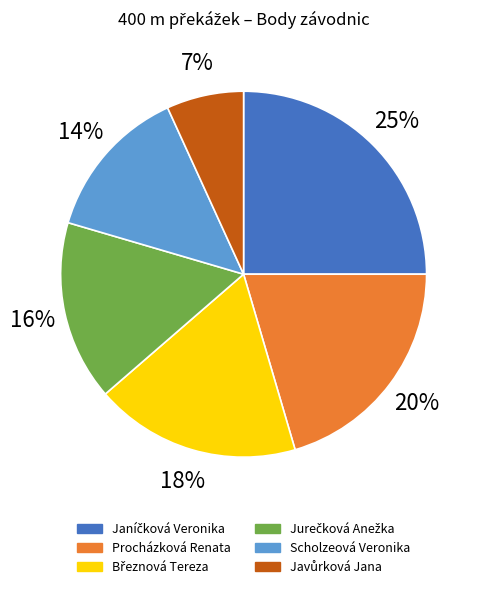

Is it true that Procházková Renata is 20% of the pie?

True